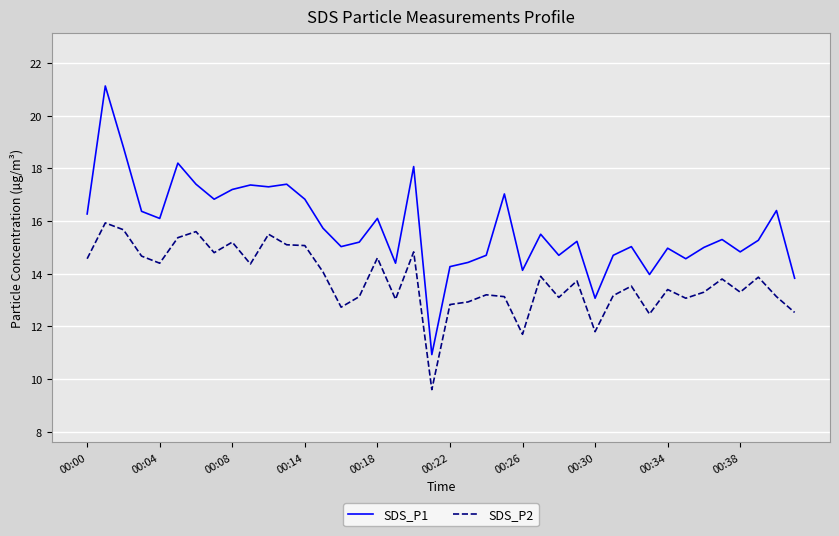

What is the difference between the maximum and minimum values in the SDS_P1 series?

10.2